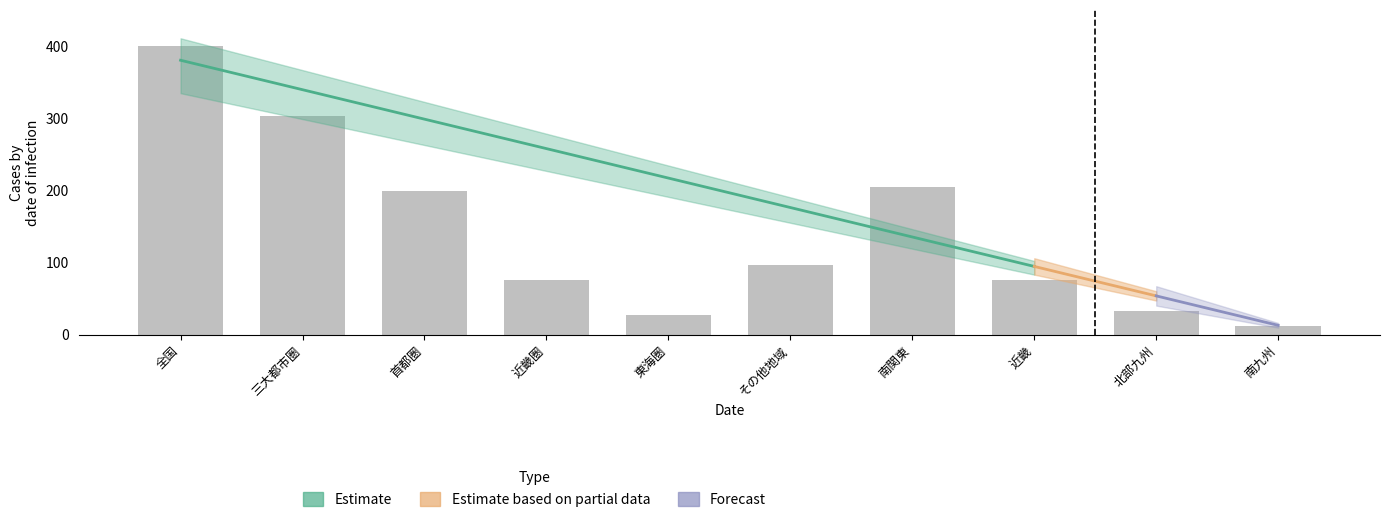

Are the bars grouped side by side (vs. stacked)?

No